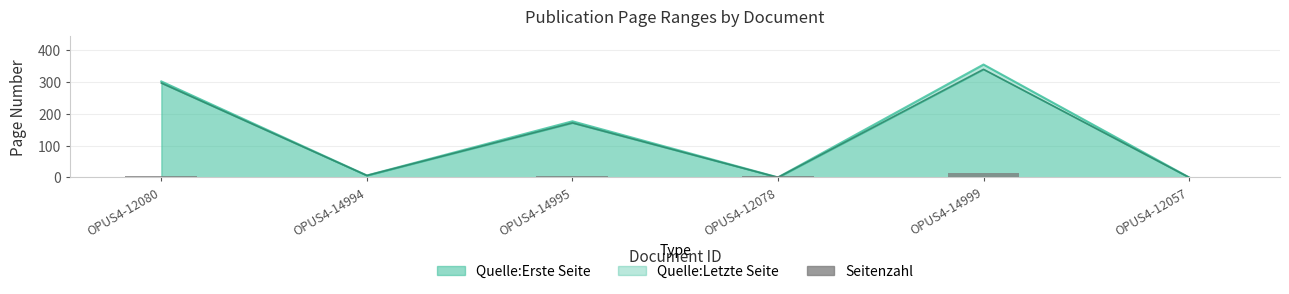

Which has a higher value, OPUS4-12078 or OPUS4-14999?

OPUS4-14999